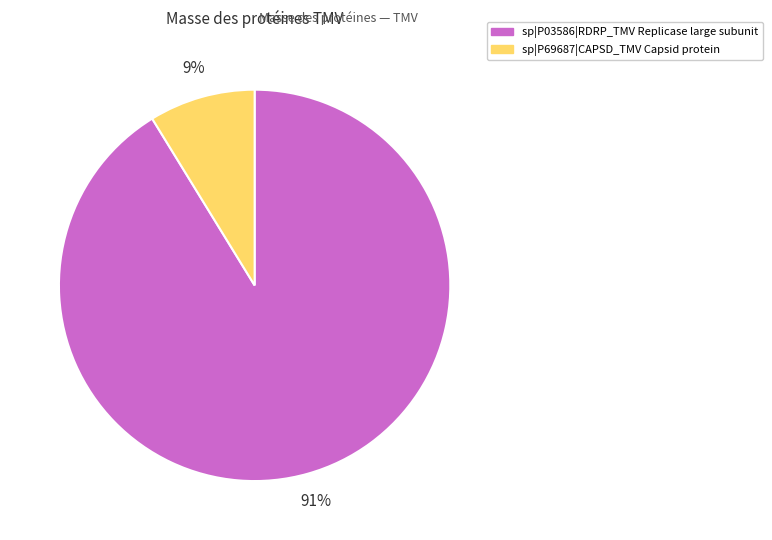

To the nearest percent, what is the average slice percentage?

50%